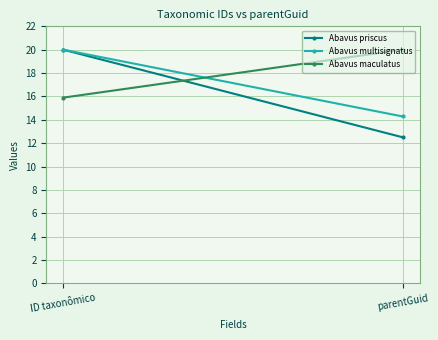

What is the spread (max minus min) of values at ID taxonômico?

4.1